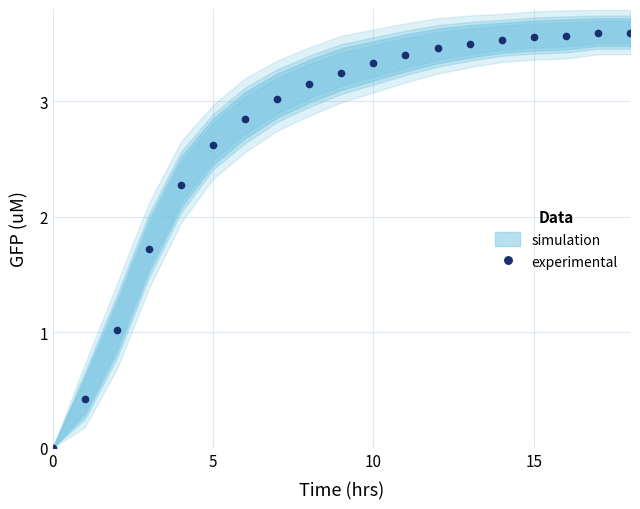

What is the value of the 12th point from the left?

3.4